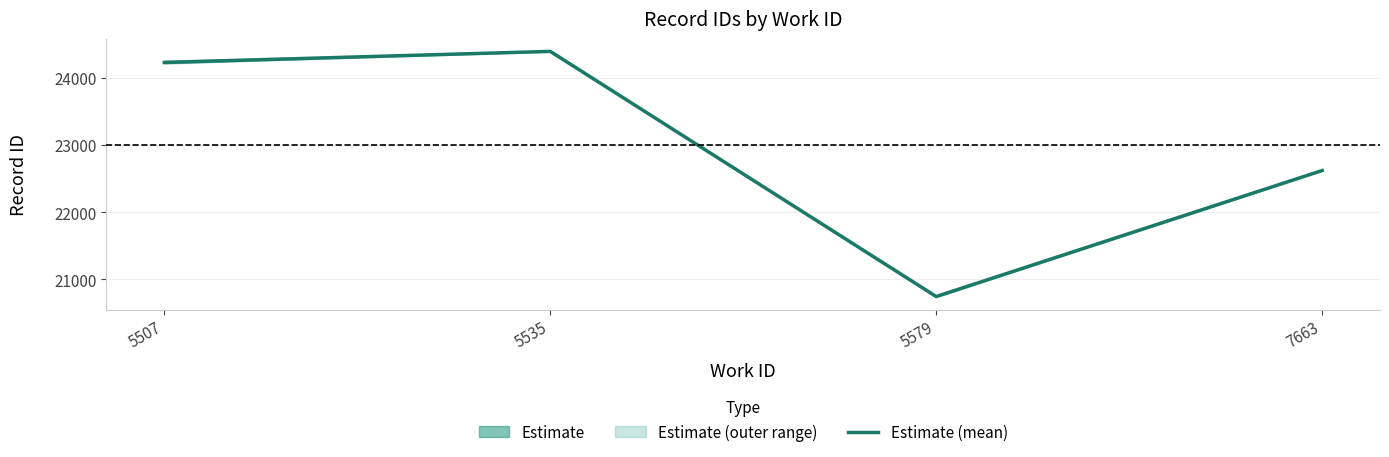

List the labels in order of value, largest first.

5535, 5507, 7663, 5579